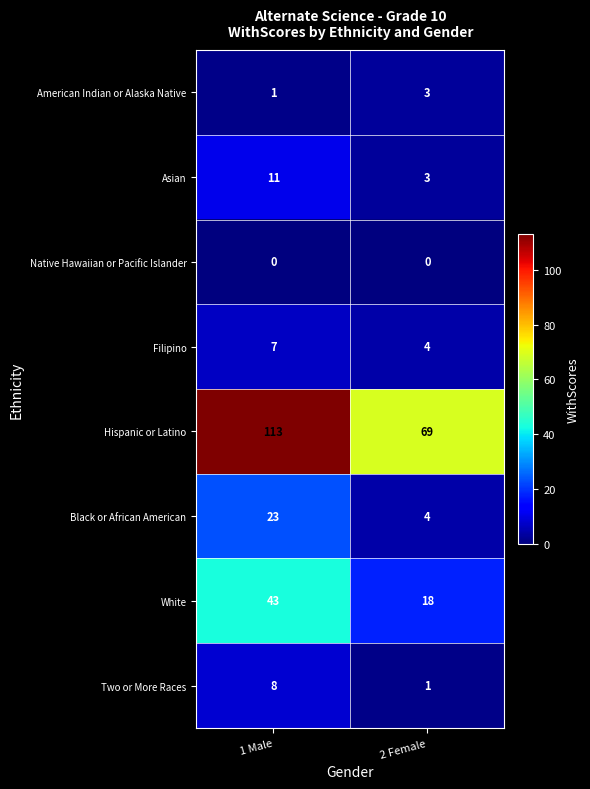

Reading left to right, extract all data points from this chart.

American Indian or Alaska Native: 1	3
Asian: 11	3
Native Hawaiian or Pacific Islander: 0	0
Filipino: 7	4
Hispanic or Latino: 113	69
Black or African American: 23	4
White: 43	18
Two or More Races: 8	1